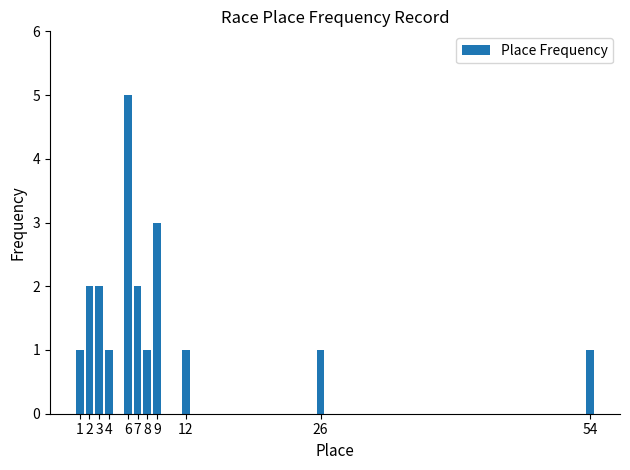

What is the maximum value shown in the chart?

5